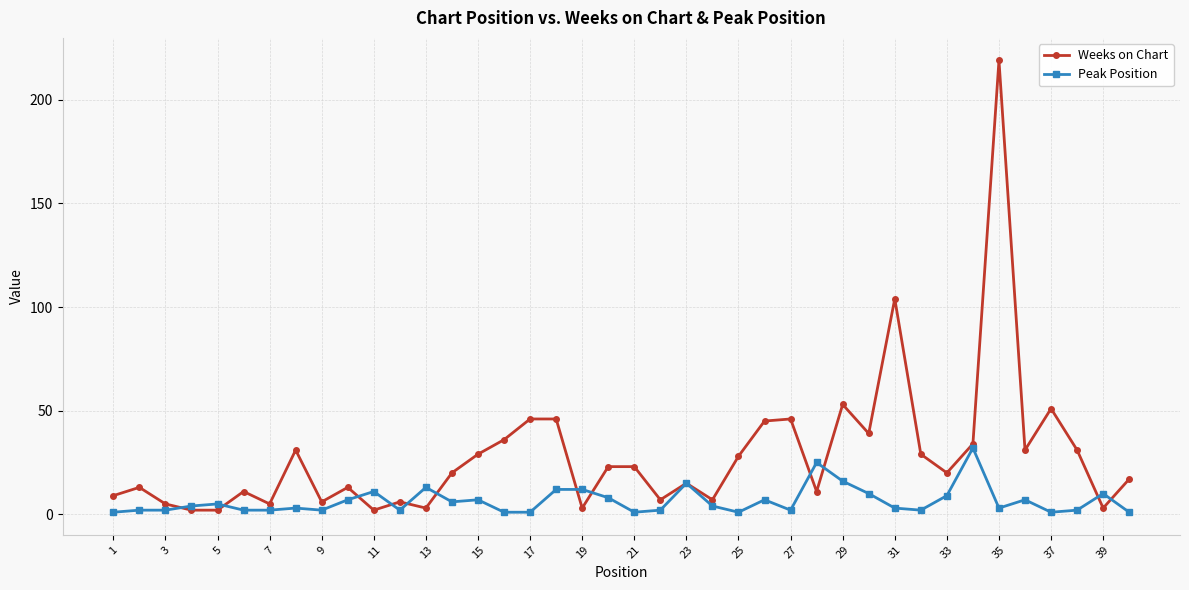

Which series ends up on top after the final intersection of Peak Position and Weeks on Chart?

Weeks on Chart